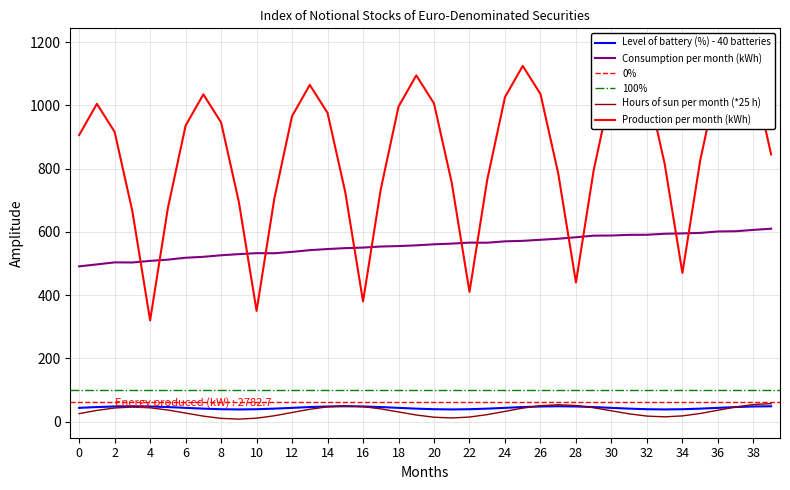

Does the chart have visible grid lines?

Yes